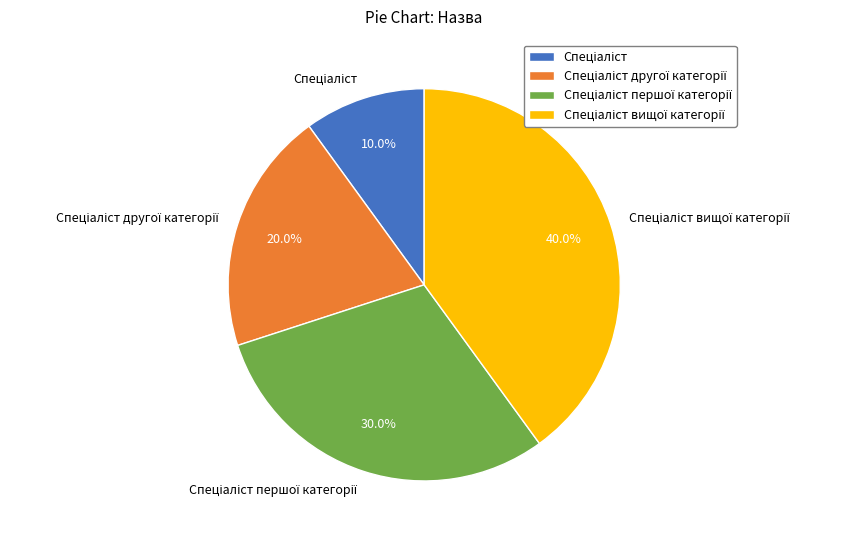

Is there any slice that represents more than half of the pie?

No